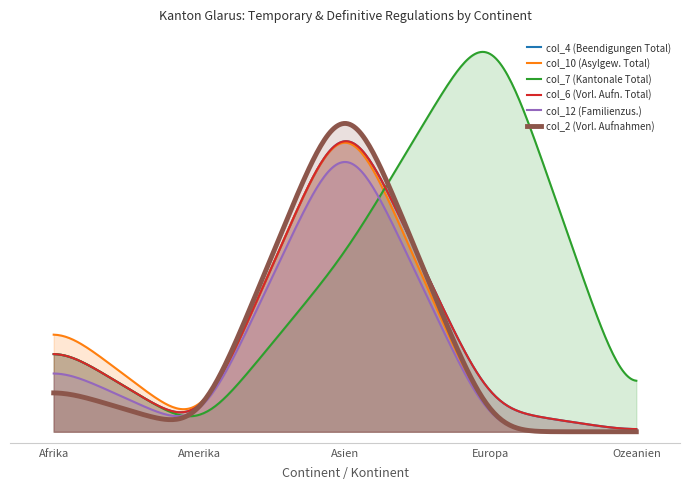

Which series has the largest total across all categories?

col_7 (Kantonale Total)